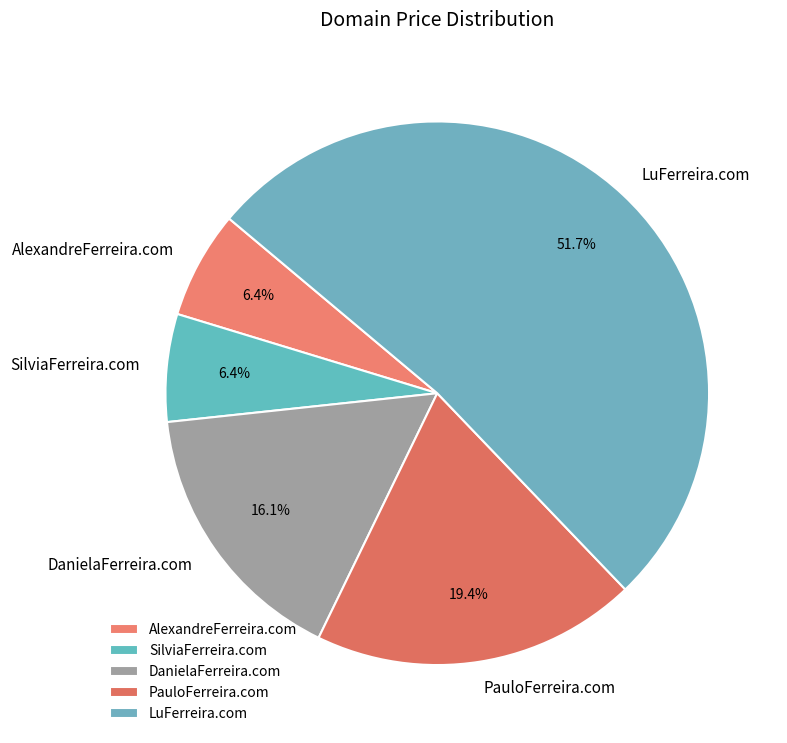

To the nearest percent, what is the difference between the DanielaFerreira.com and AlexandreFerreira.com slice percentages?

10%